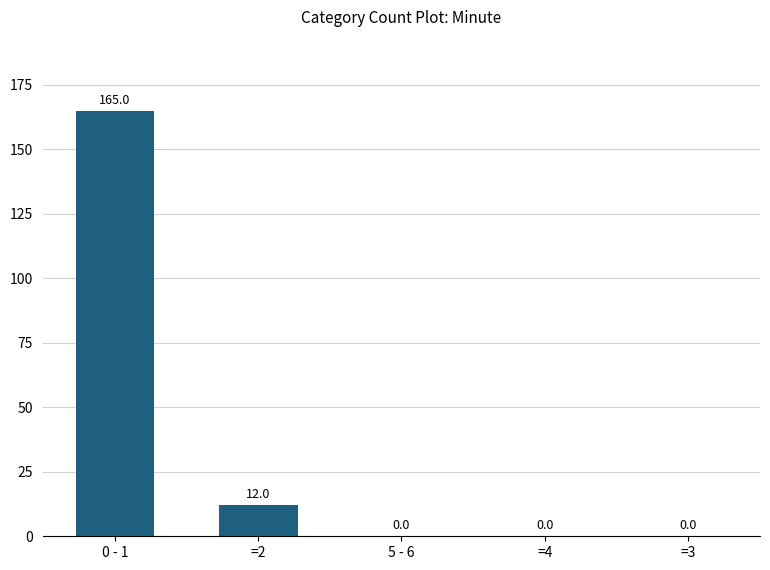

Reading right to left, transcribe all the data shown in this chart.

=3=0	=4=0	5 - 6=0	=2=12	0 - 1=165